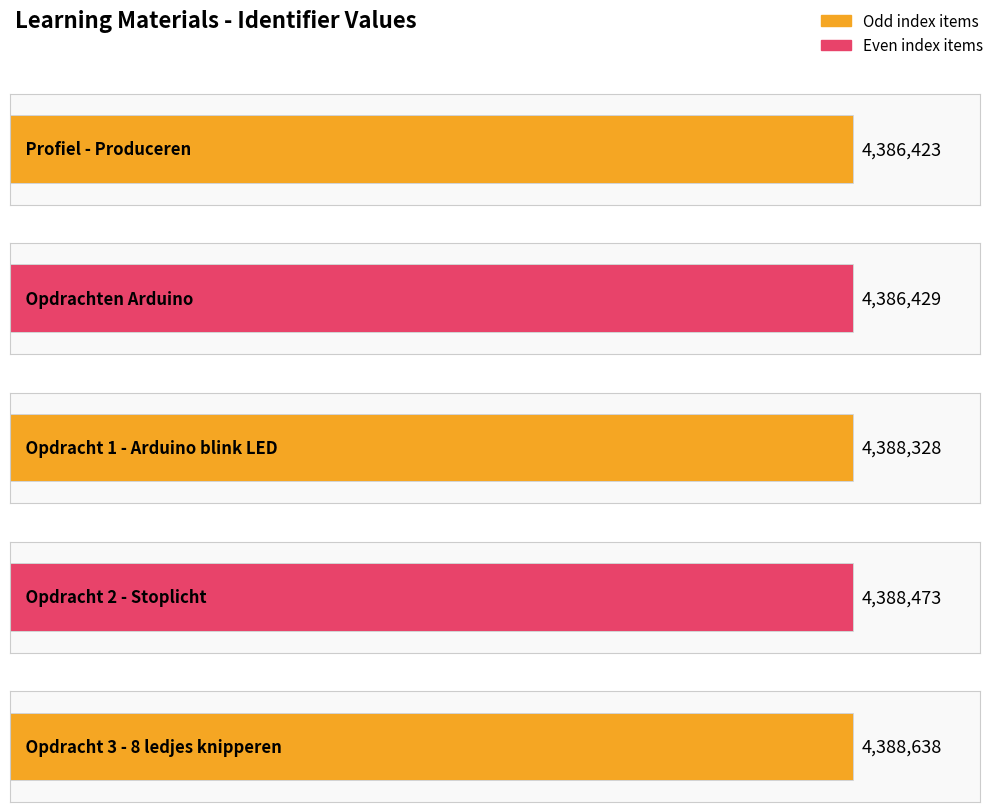

Where is the data nearest to the value 4387530?

Opdracht 1 - Arduino blink LED